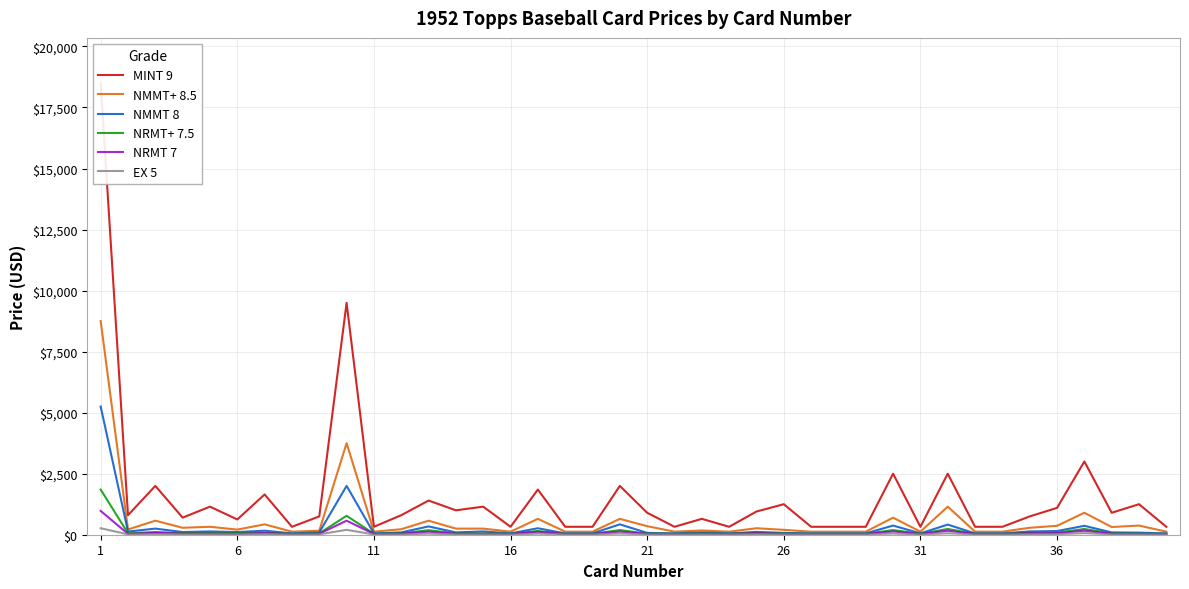

Rank the series by their maximum value, from highest to lowest.

MINT 9, NMMT+ 8.5, NMMT 8, NRMT+ 7.5, NRMT 7, EX 5